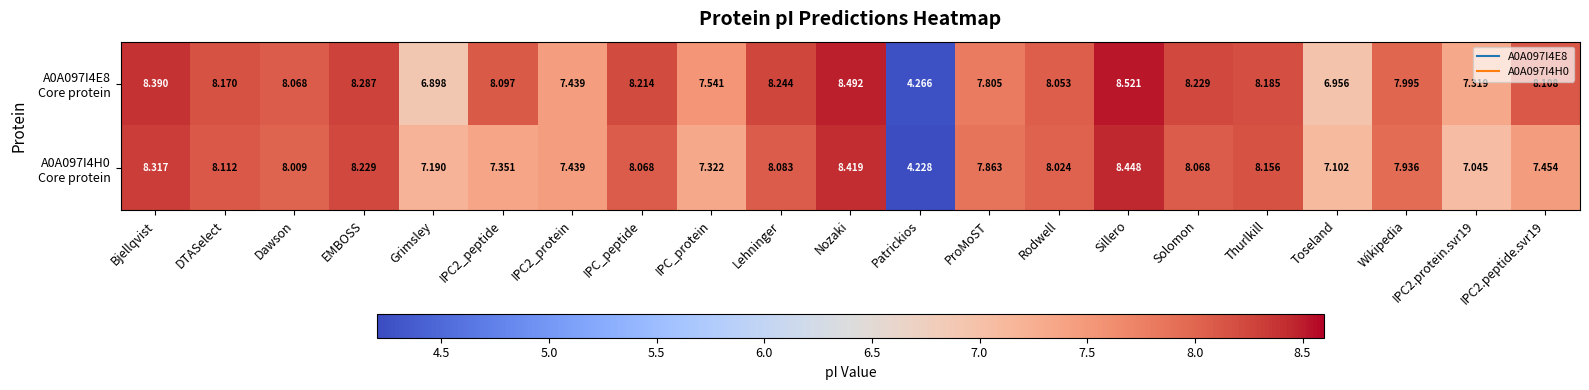

At which category is the sum across all series the highest?

Sillero